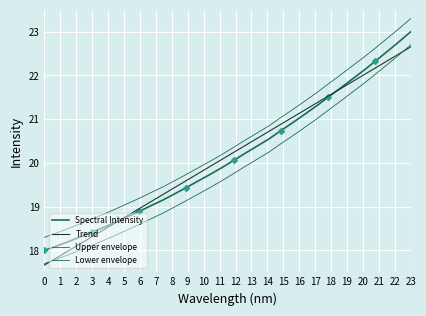

What is the total value across all series at 2?

72.6